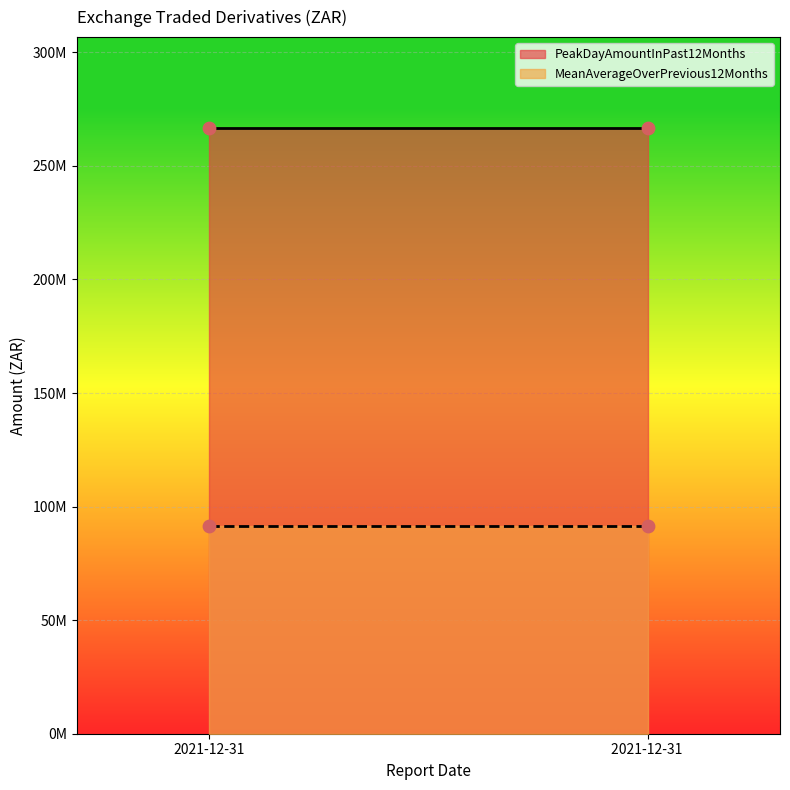

At how many categories does at least one series exceed 111983224?

2